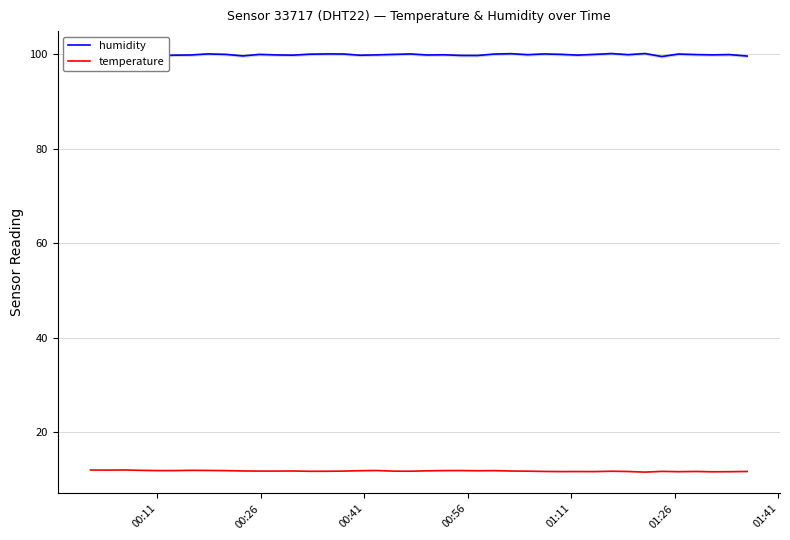

What is the minimum value for humidity?

99.5